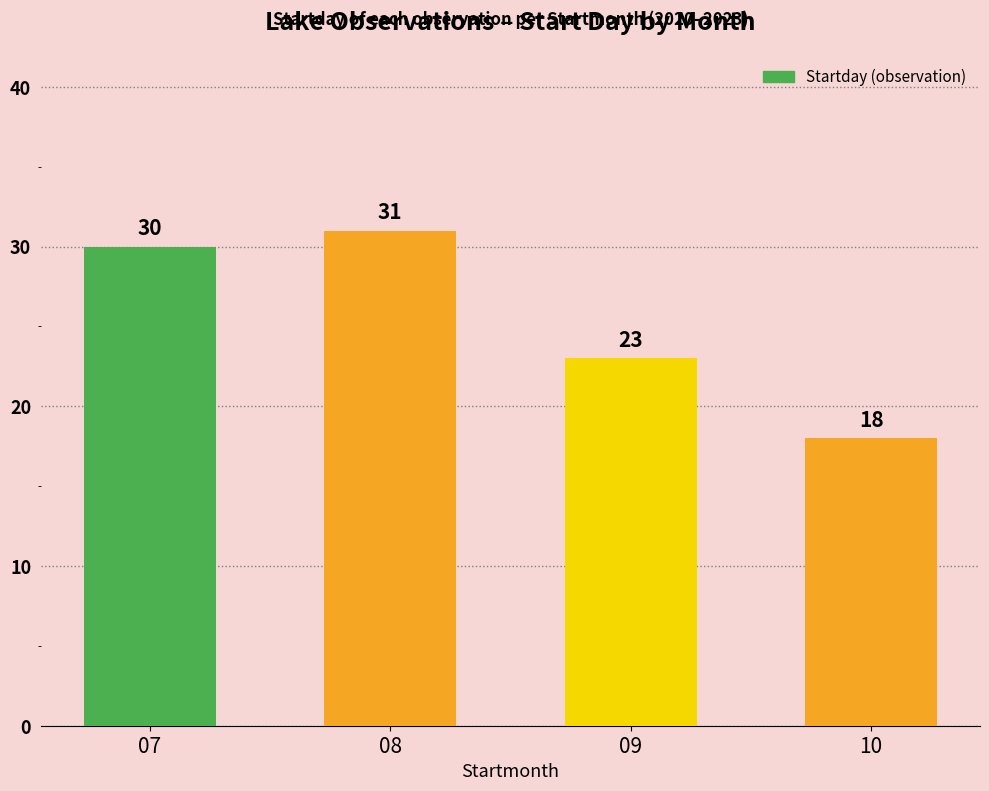

How many data points does each series have?

4